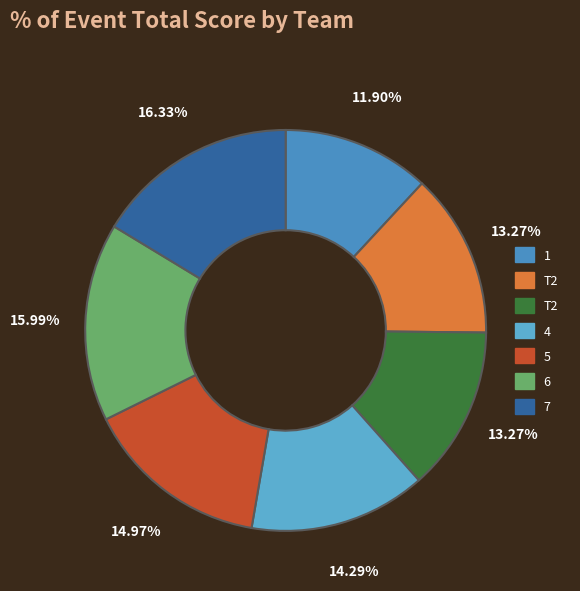

Does any single category account for the majority?

No